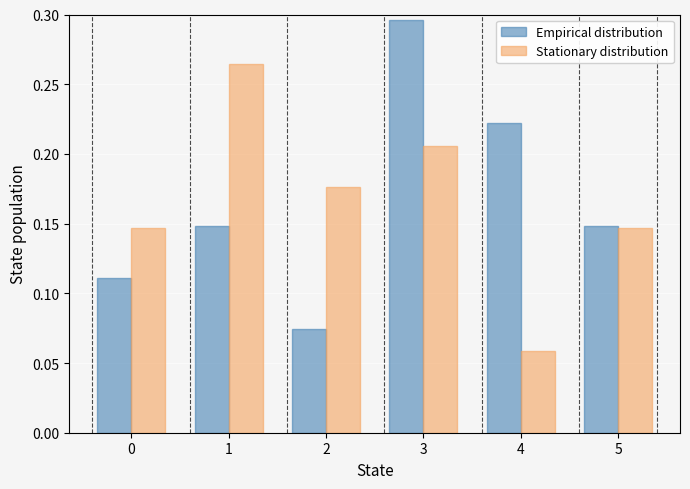

Between 0 and 4, which series saw the biggest shift?

Empirical distribution